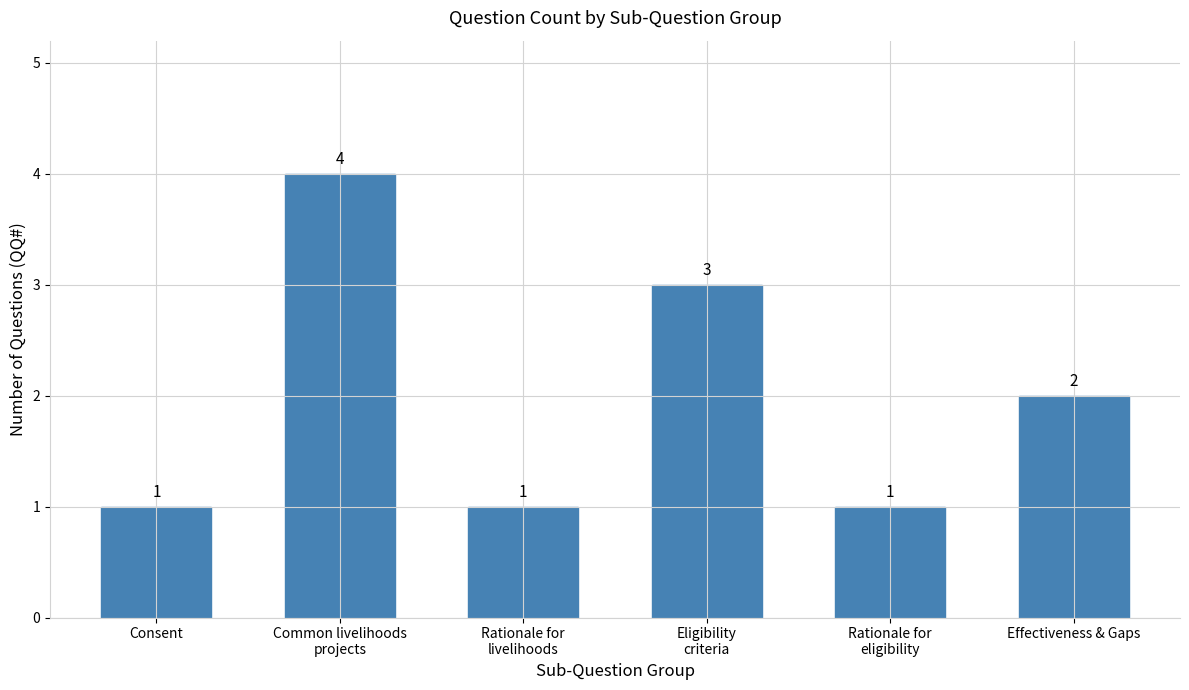

What is the difference between the maximum and minimum values?

3